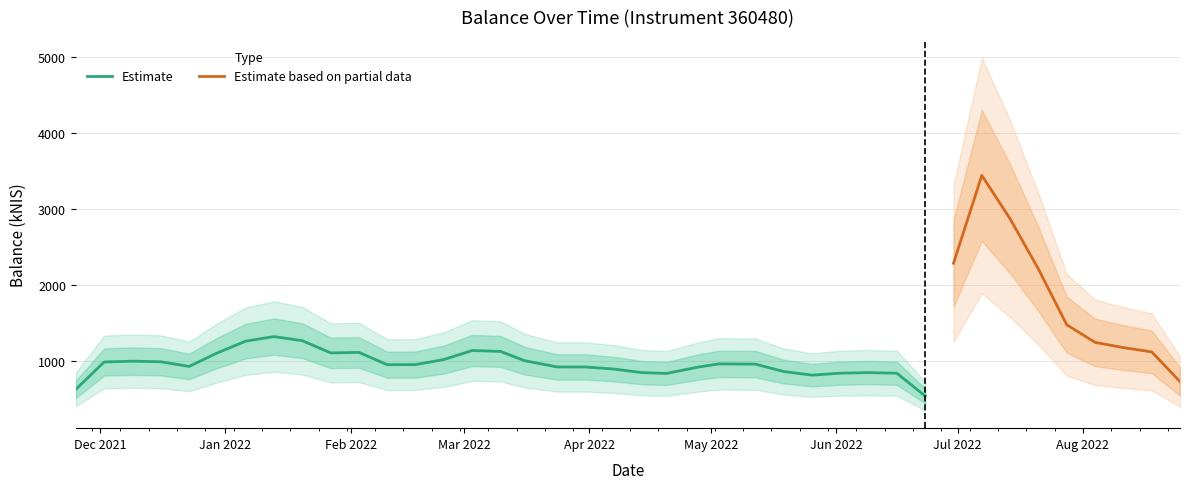

What is the minimum value for Estimate?

543.3